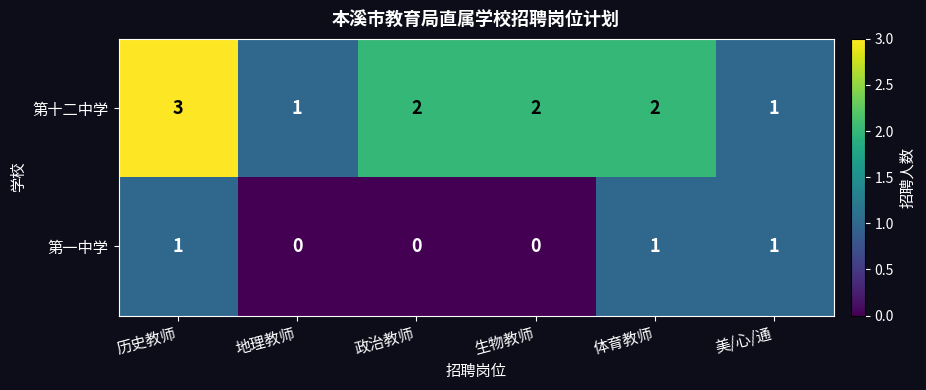

What is the difference between the highest and lowest values at 历史教师?

2